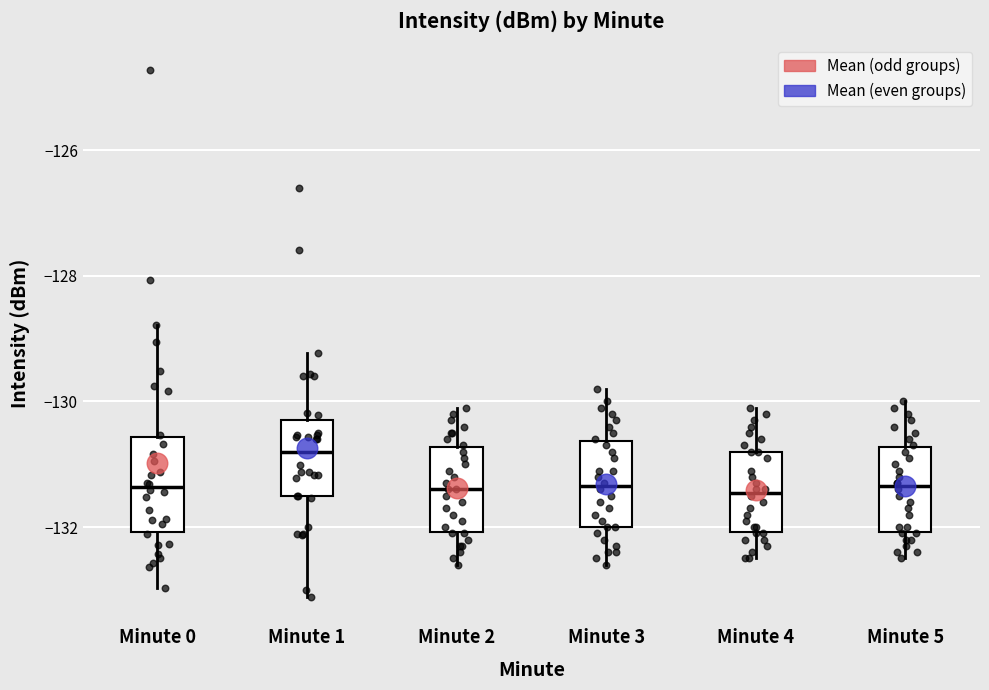

Which box's median line is the highest?

Minute 1